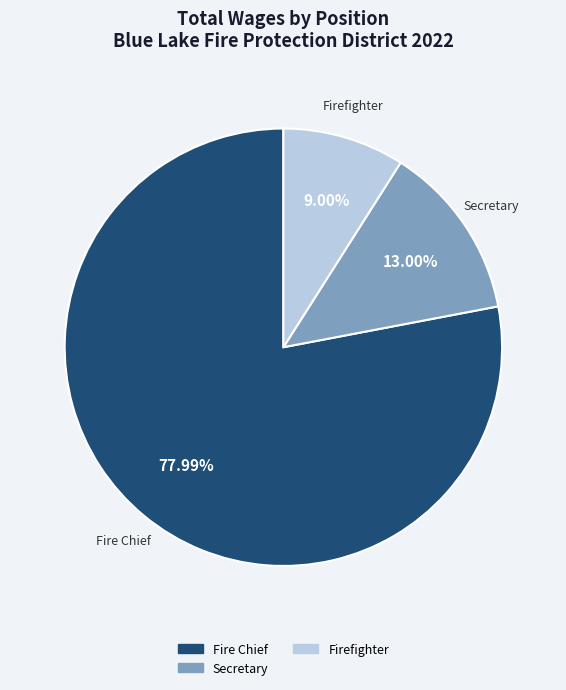

Which category has the biggest portion of the pie?

Fire Chief